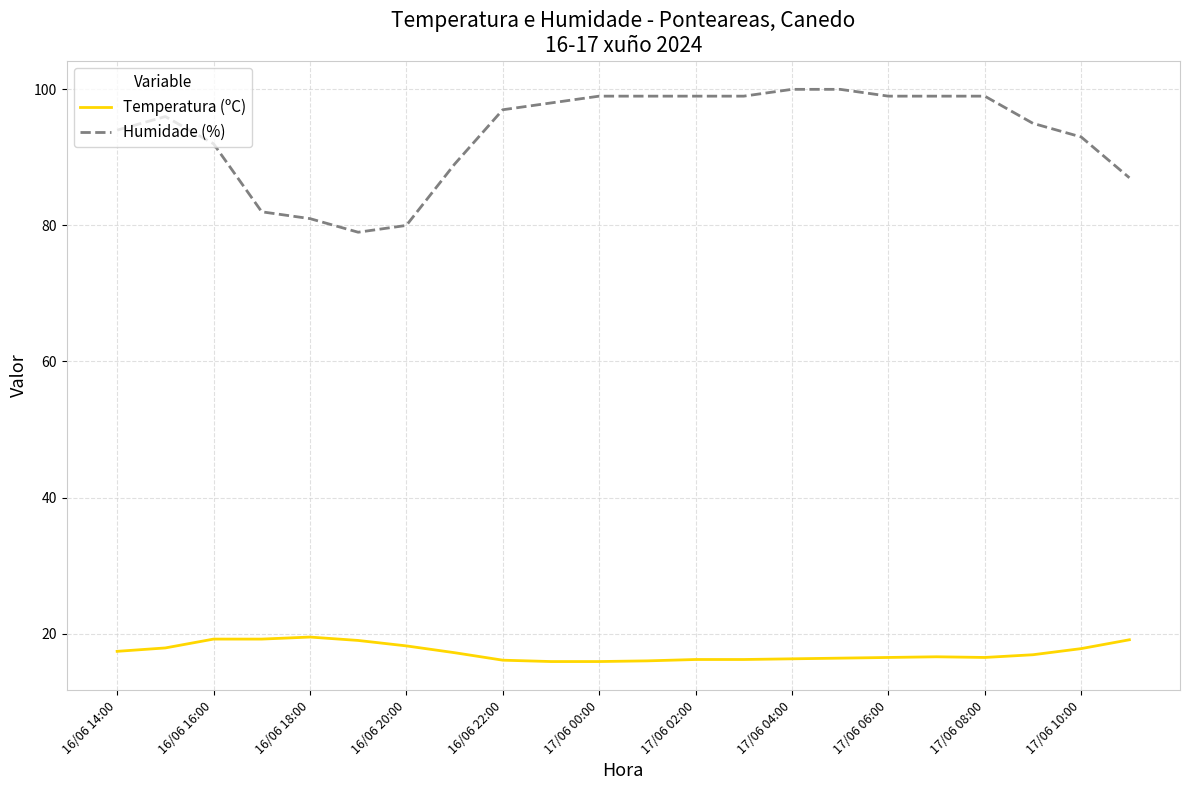

What is the sum of all Humidade (%) values?

2056.0